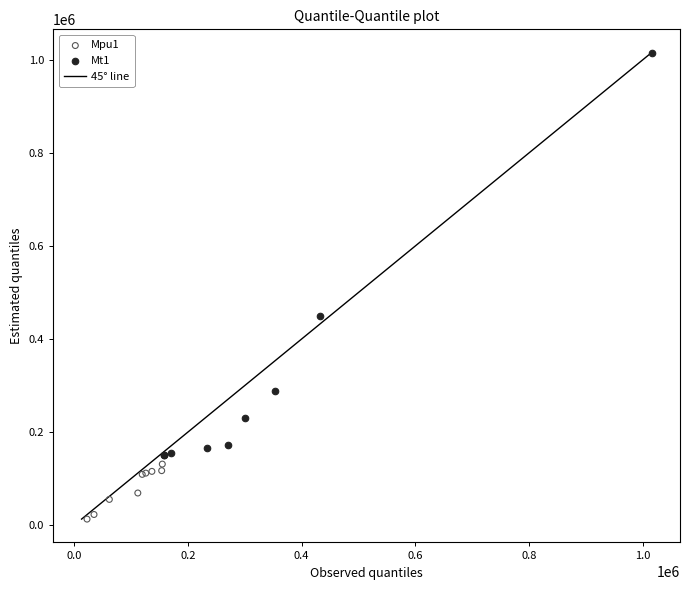

Which series reaches the maximum Y coordinate?

Mt1